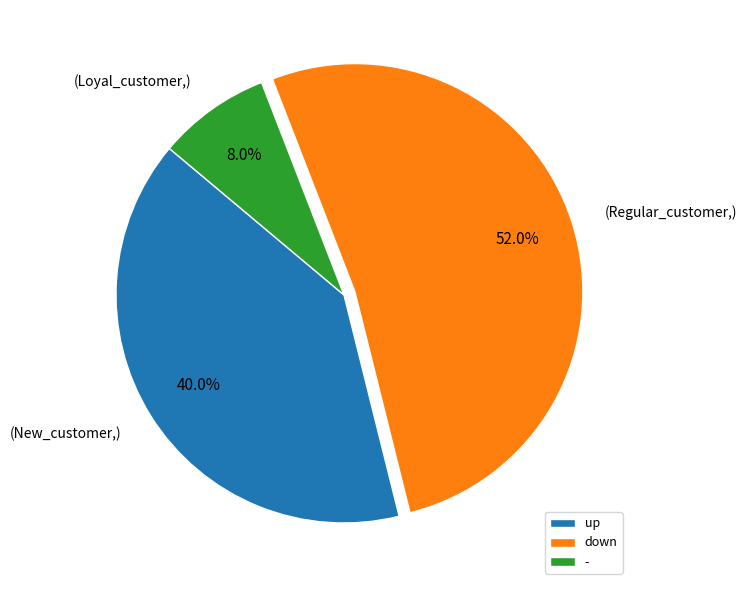

Which slice is the smallest?

-